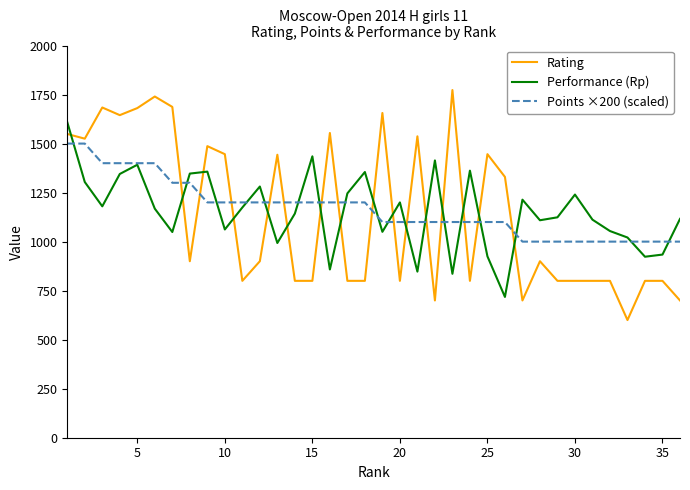

List the series in order of their peak value, lowest first.

Points ×200 (scaled), Performance (Rp), Rating